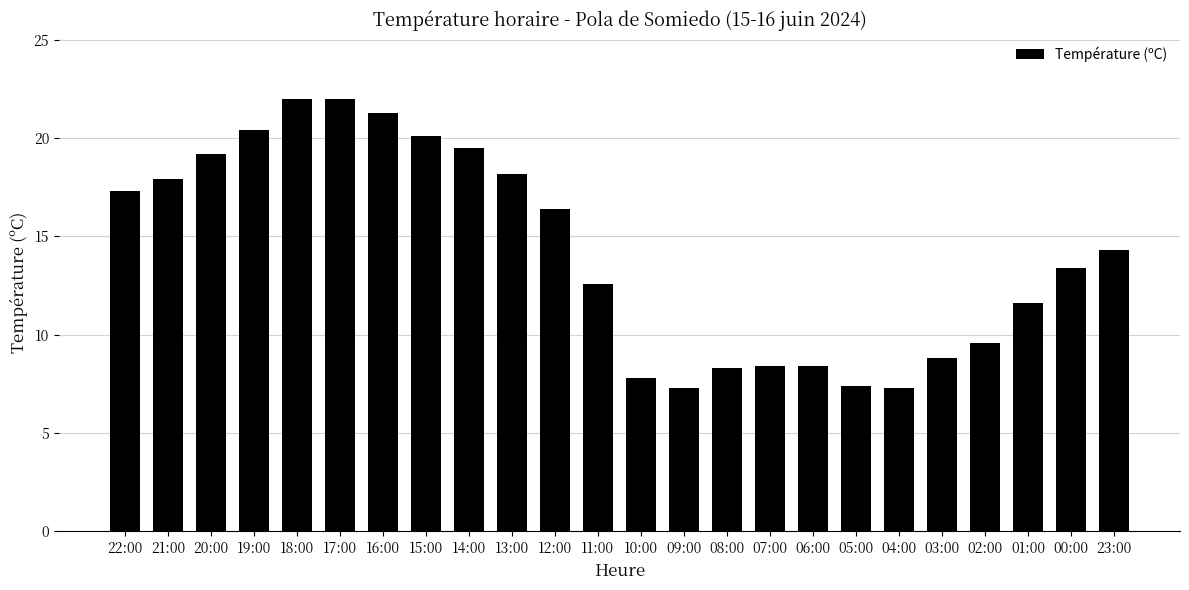

At which label does the data first exceed 14?

22:00